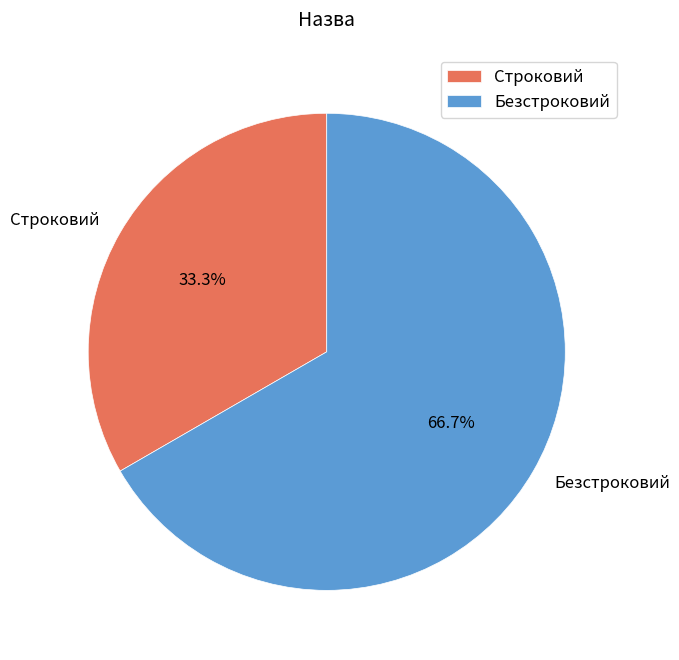

Combined, do Безстроковий and Строковий account for over 50%?

Yes